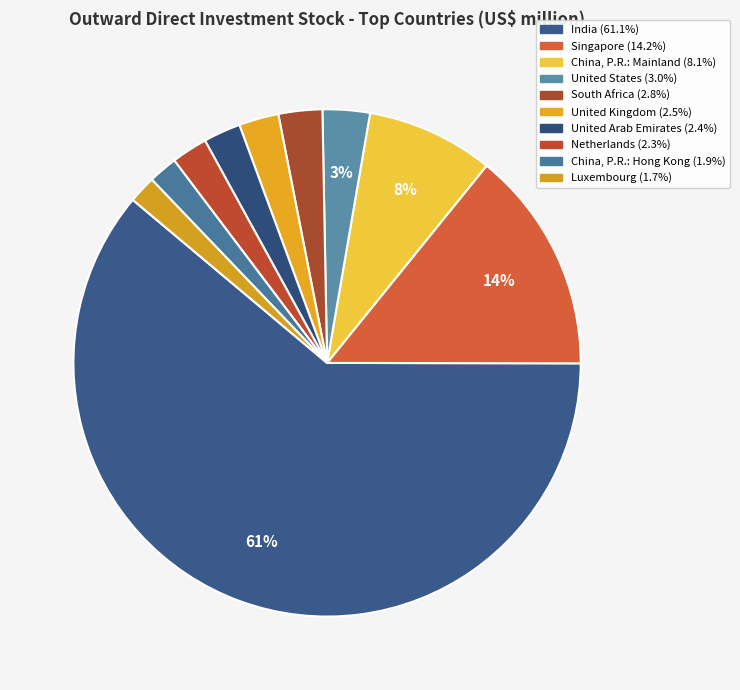

How many segments does this pie chart have?

10